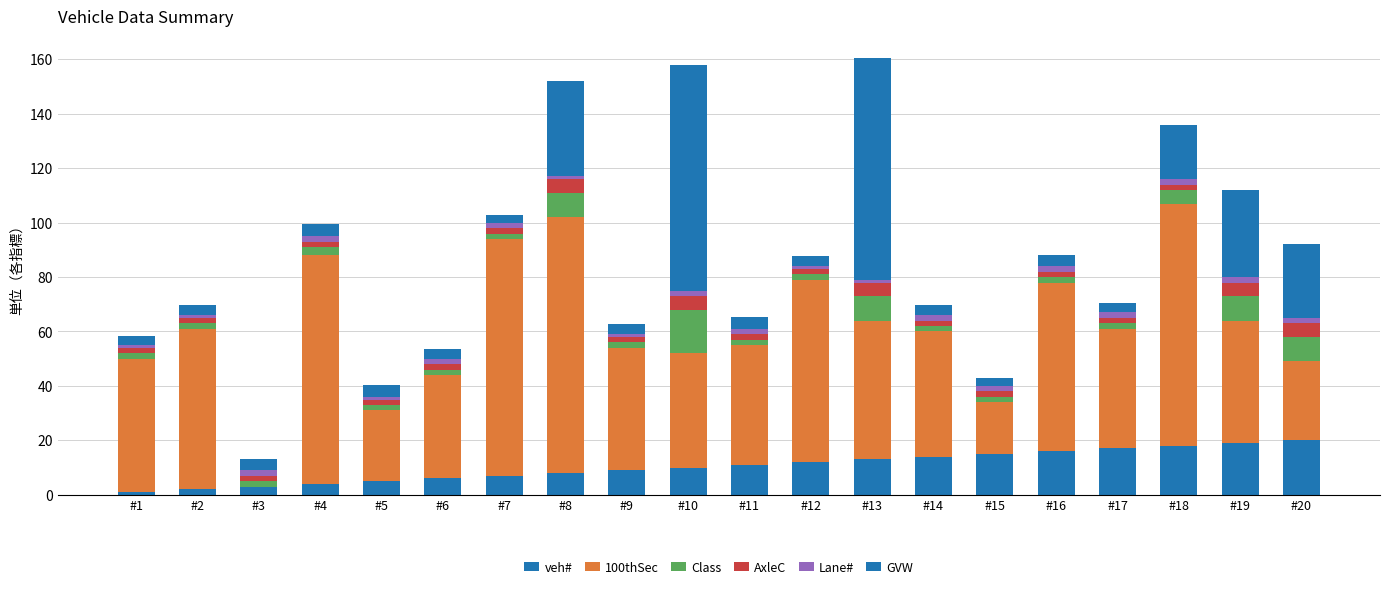

What is the maximum value for veh#?

20.0